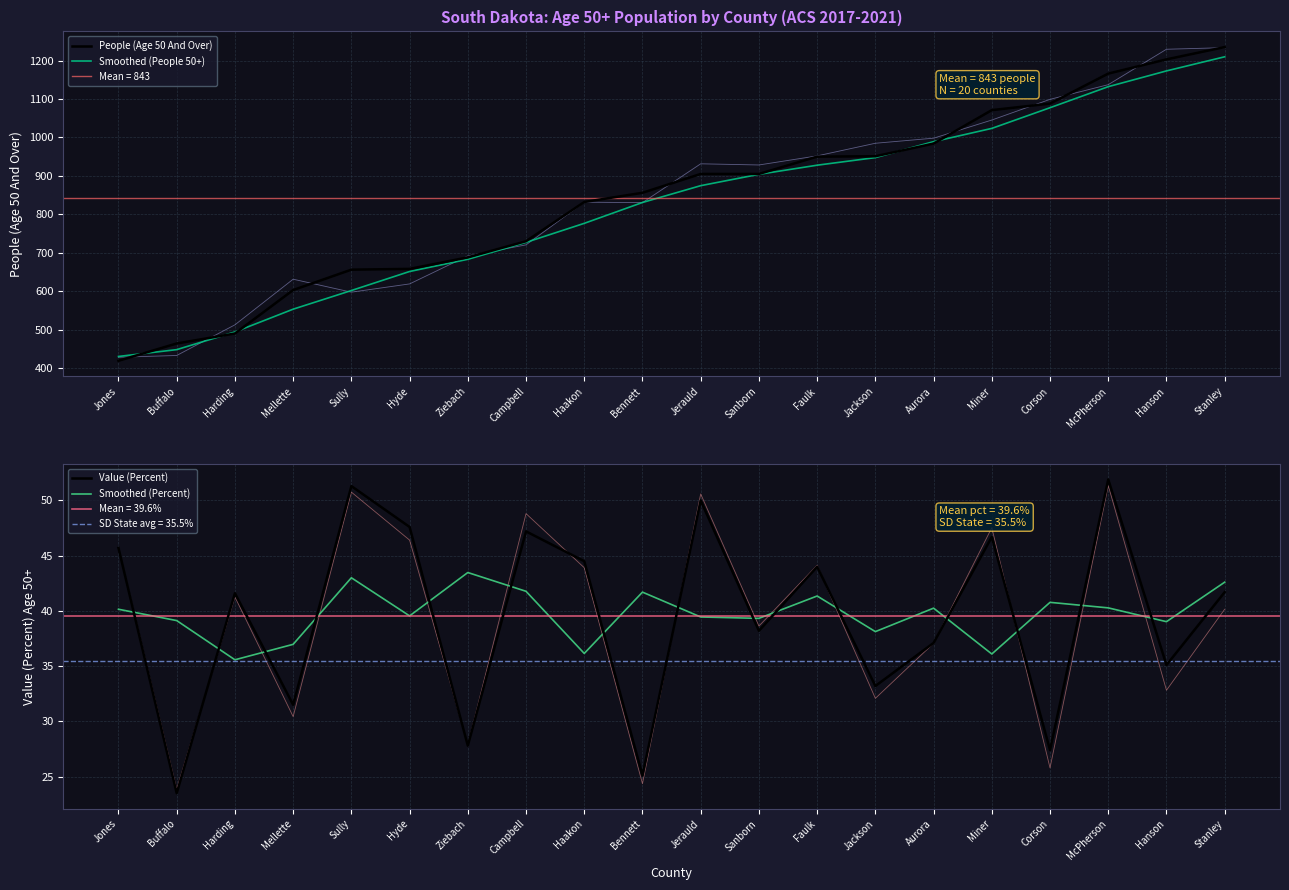

What are all the series names shown in the legend?

People (Age 50 And Over), Smoothed (People 50+), Value (Percent), Smoothed (Percent)